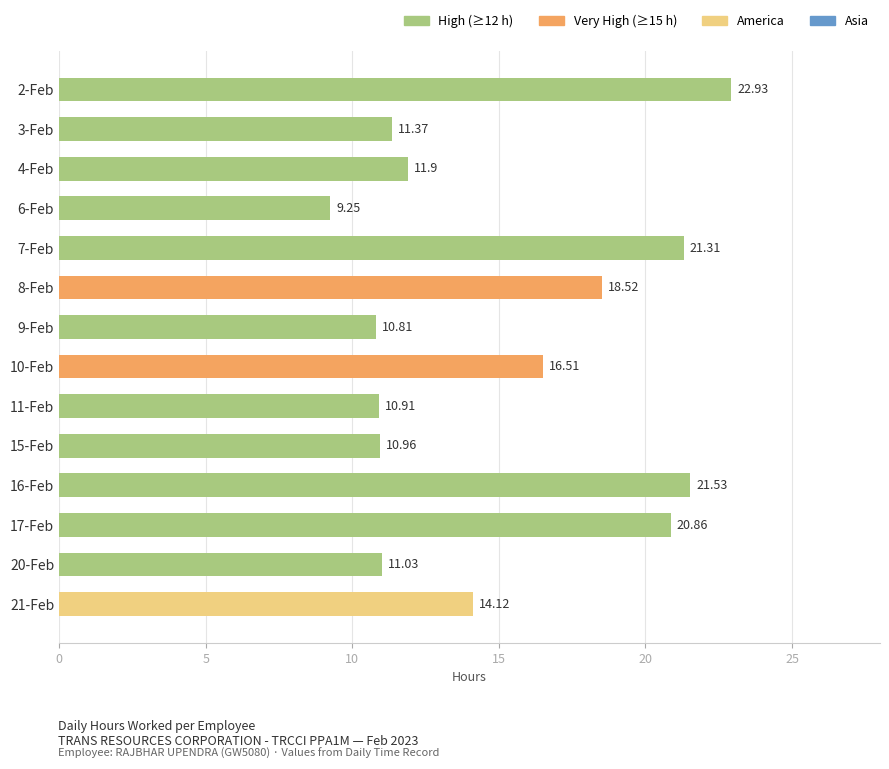

What is the ratio of the value at 21-Feb to the value at 20-Feb?

1.3